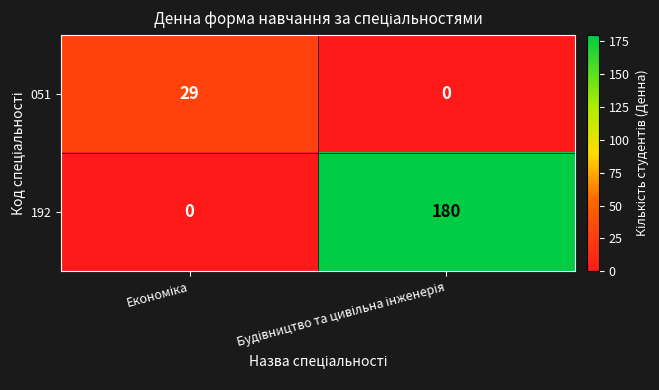

Rank the series by their maximum value, from lowest to highest.

051, 192